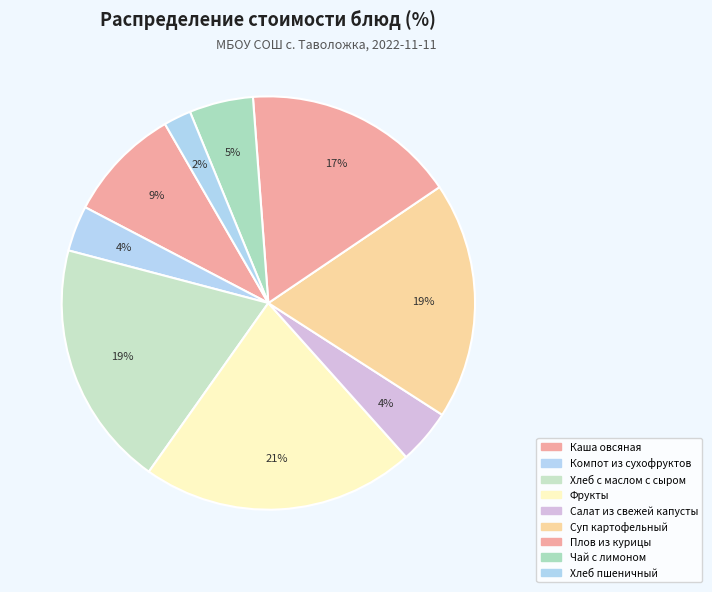

To the nearest percent, what percentage of the pie is Компот из сухофруктов?

4%